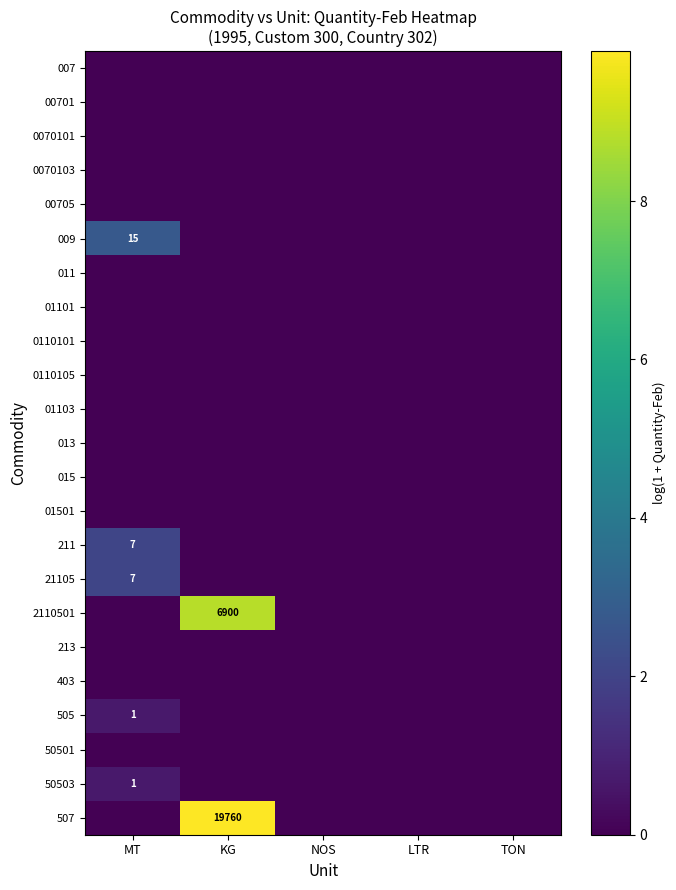

Is it true that 009 equals 15 at MT?

True